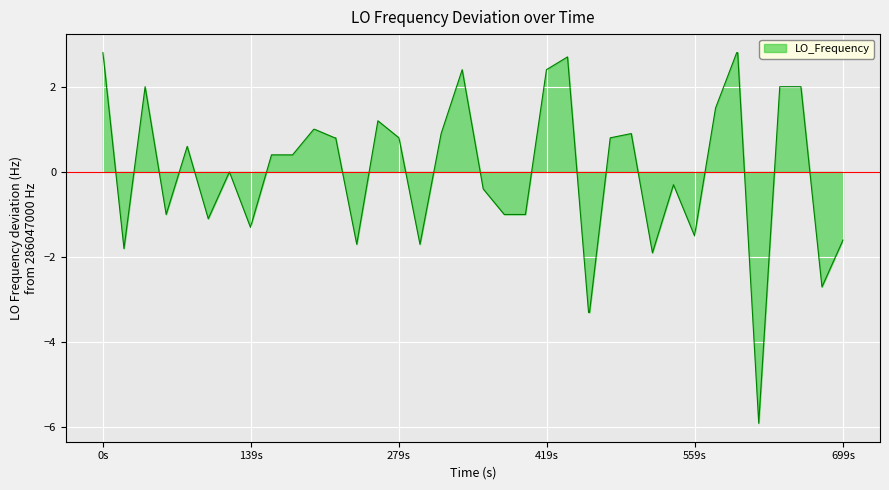

What is the difference between the maximum and minimum values?

8.7